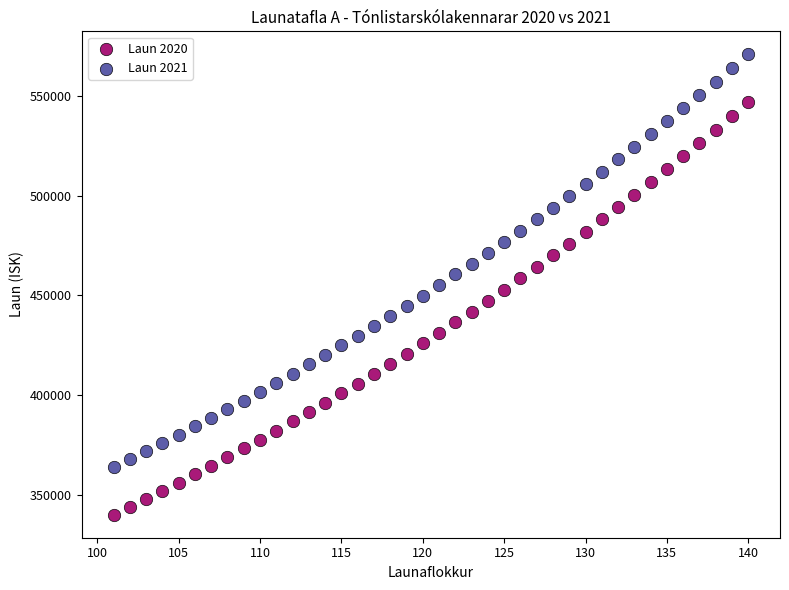

Which series contains the lowest Y value?

Laun 2020